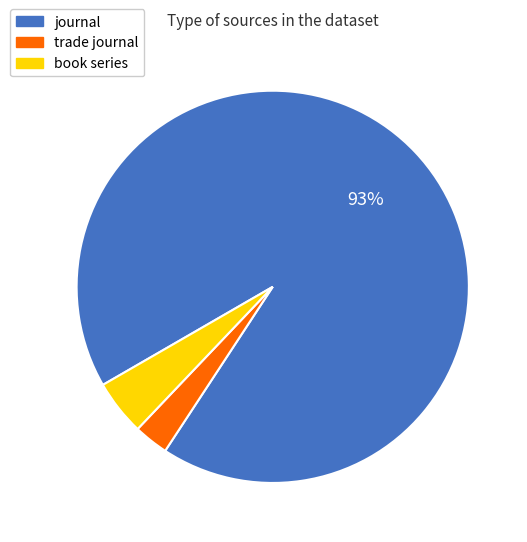

What is the ratio of the value at trade journal to the value at book series?

0.6